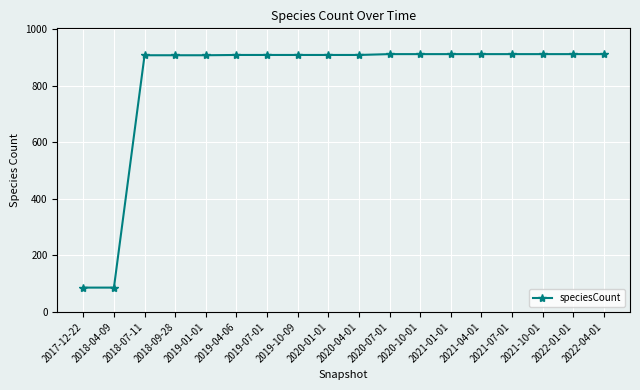

Approximately how many times larger is the value at 2019-01-01 compared to 2022-04-01?

1.0